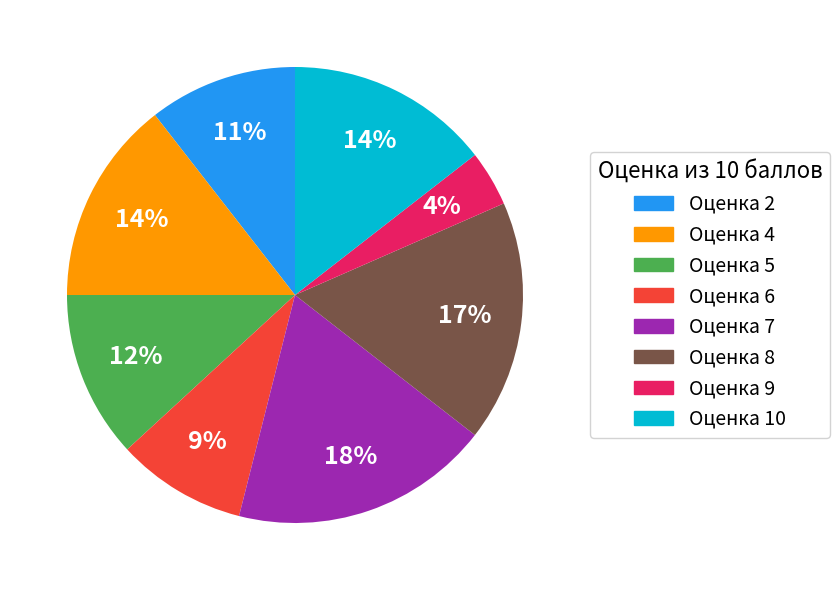

Is there a majority slice in this chart?

No